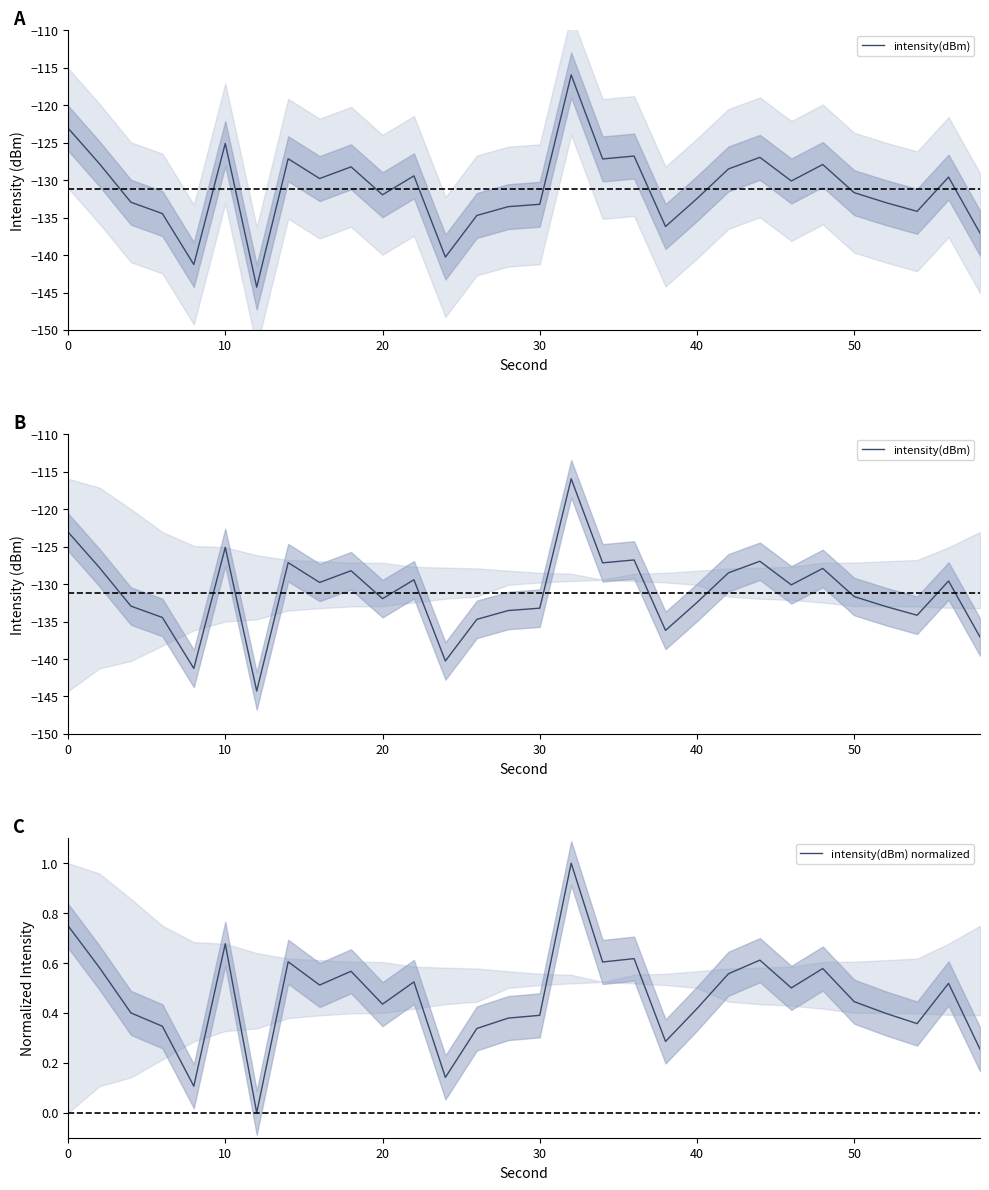

True or false: intensity(dBm) normalized and intensity(dBm) intersect in this chart.

False